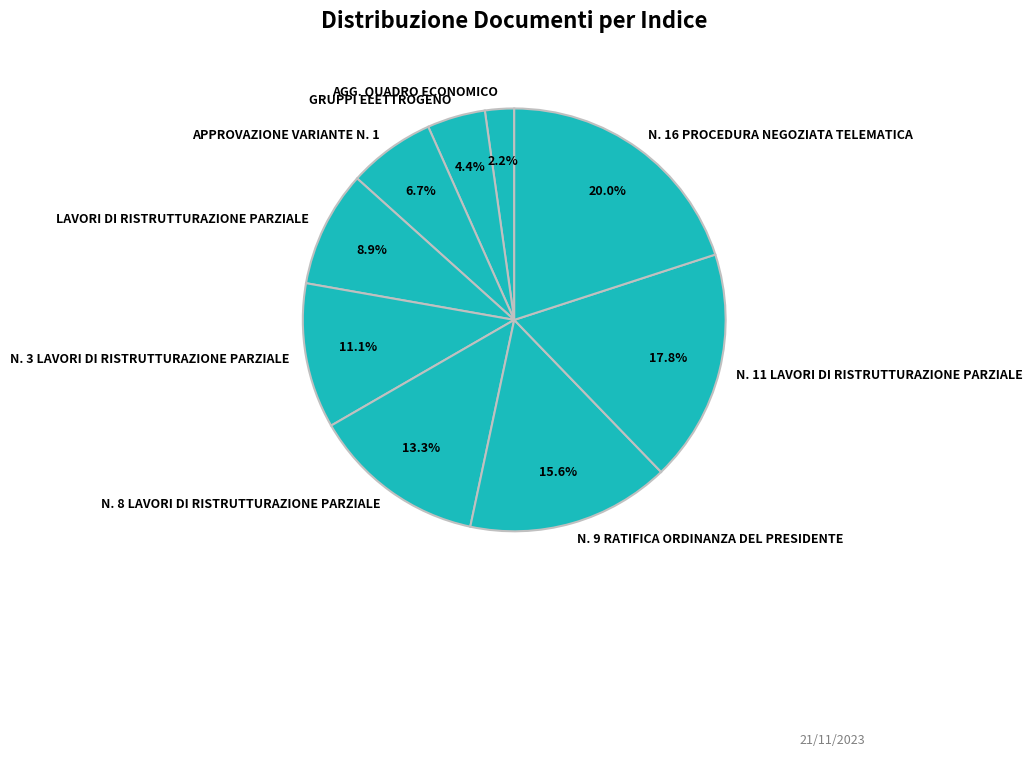

True or false: N. 9 RATIFICA ORDINANZA DEL PRESIDENTE accounts for 16% of the total.

True